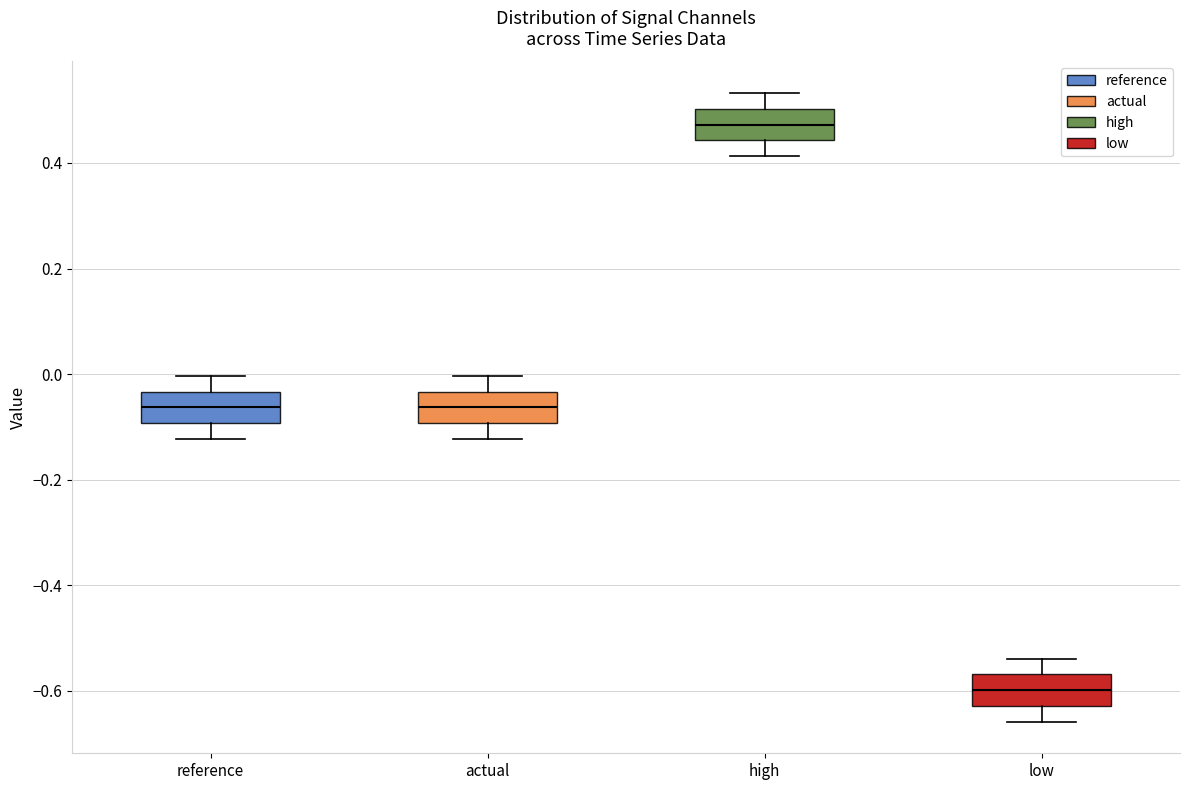

Where does the lower whisker of the box for high end on the y-axis? The values are not printed on the chart, so give them approximately, as read against the axis.

0.42